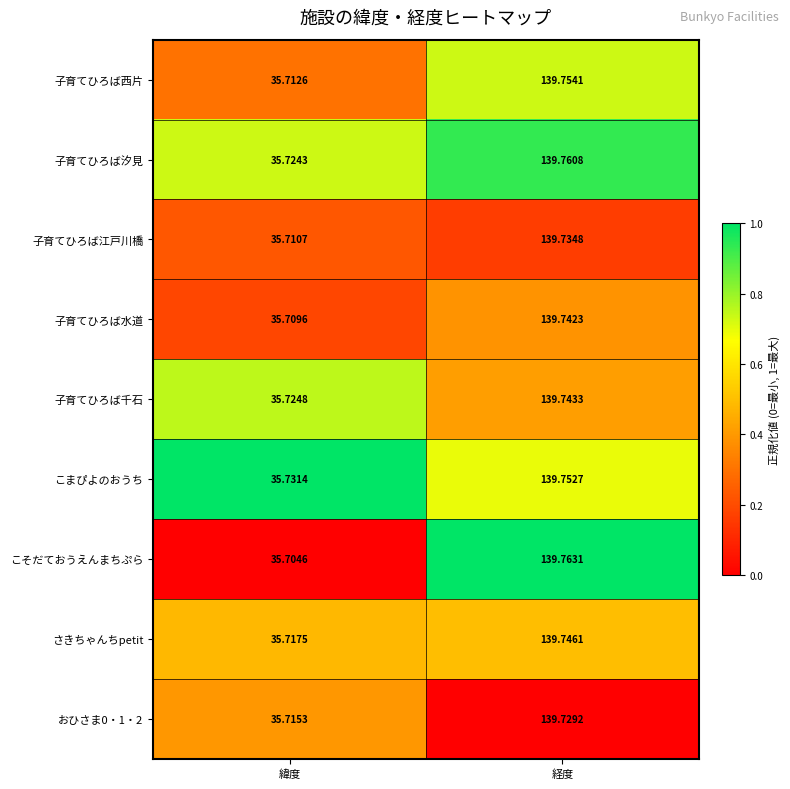

At which label is 子育てひろば西片 closest to 87?

緯度